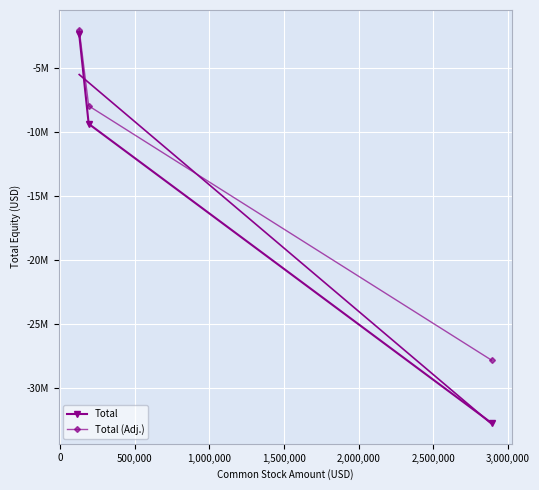

Is it true that Total (Adj.) equals -8224196.4 at 500,000?

False